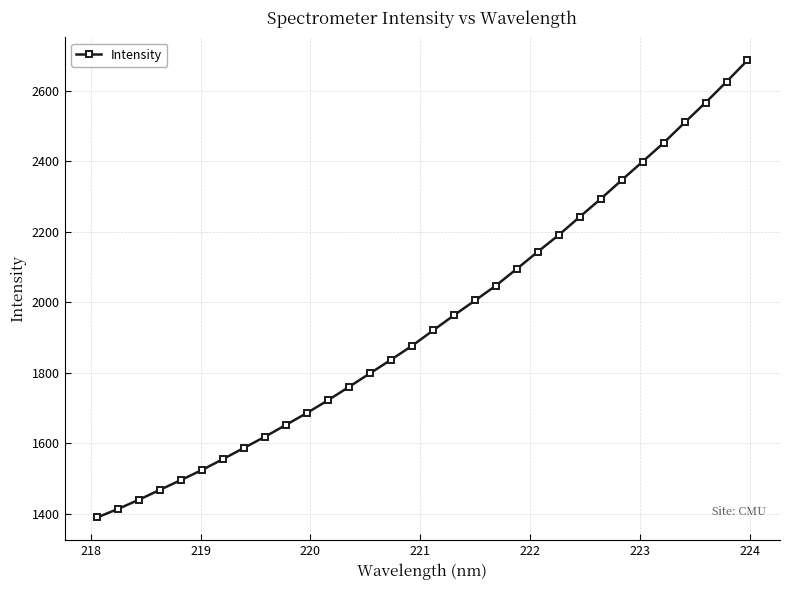

What is the difference between the maximum and second lowest values?

1272.9